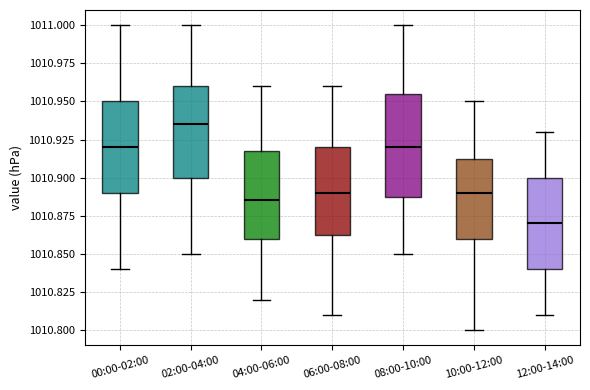

Which box's median line is the highest?

02:00-04:00